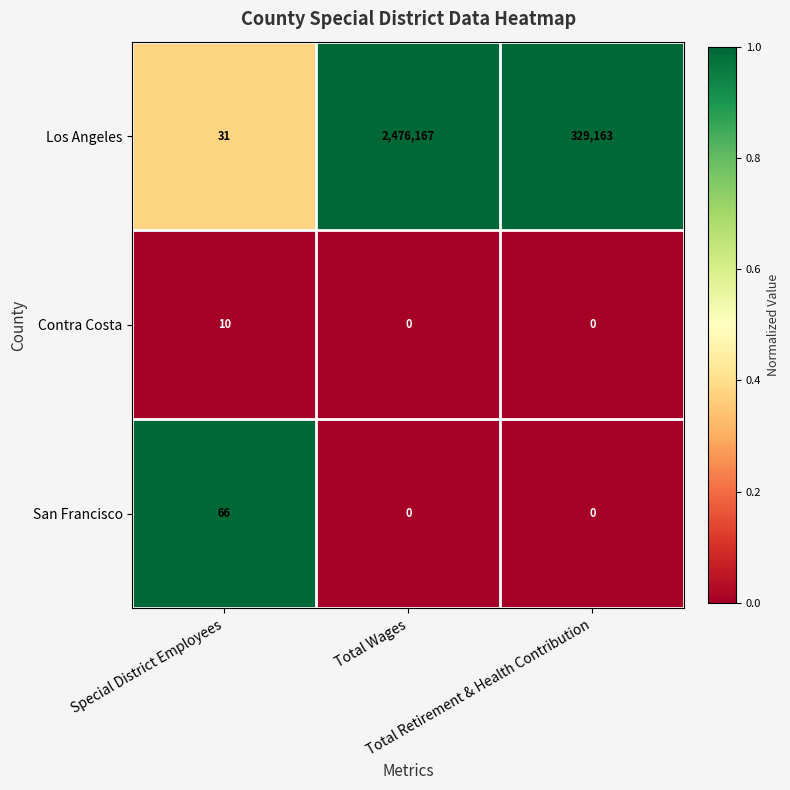

What is the sum of all San Francisco values?

66